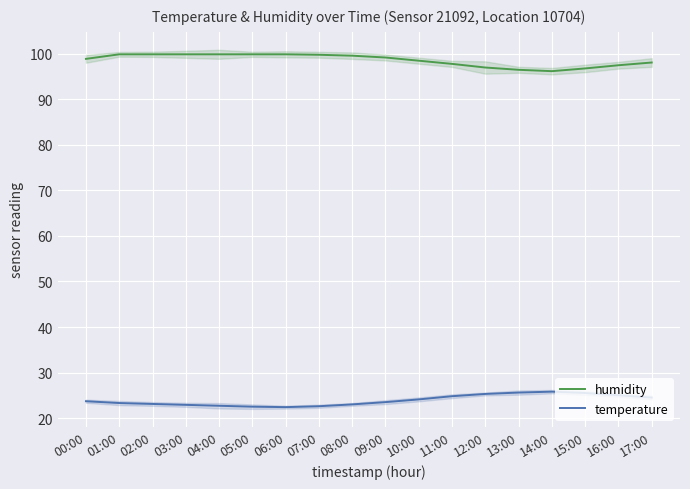

Is it true that temperature equals 7.6 at 00:00?

False